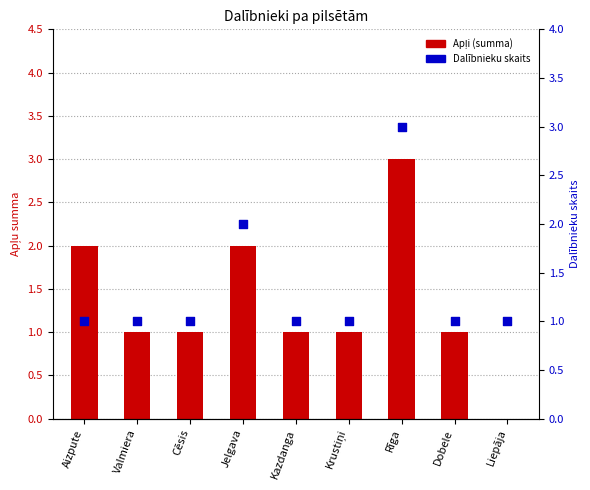

Is the value of Dalībnieku skaits at Valmiera greater than the value of Apļi (summa) at Cēsis?

No